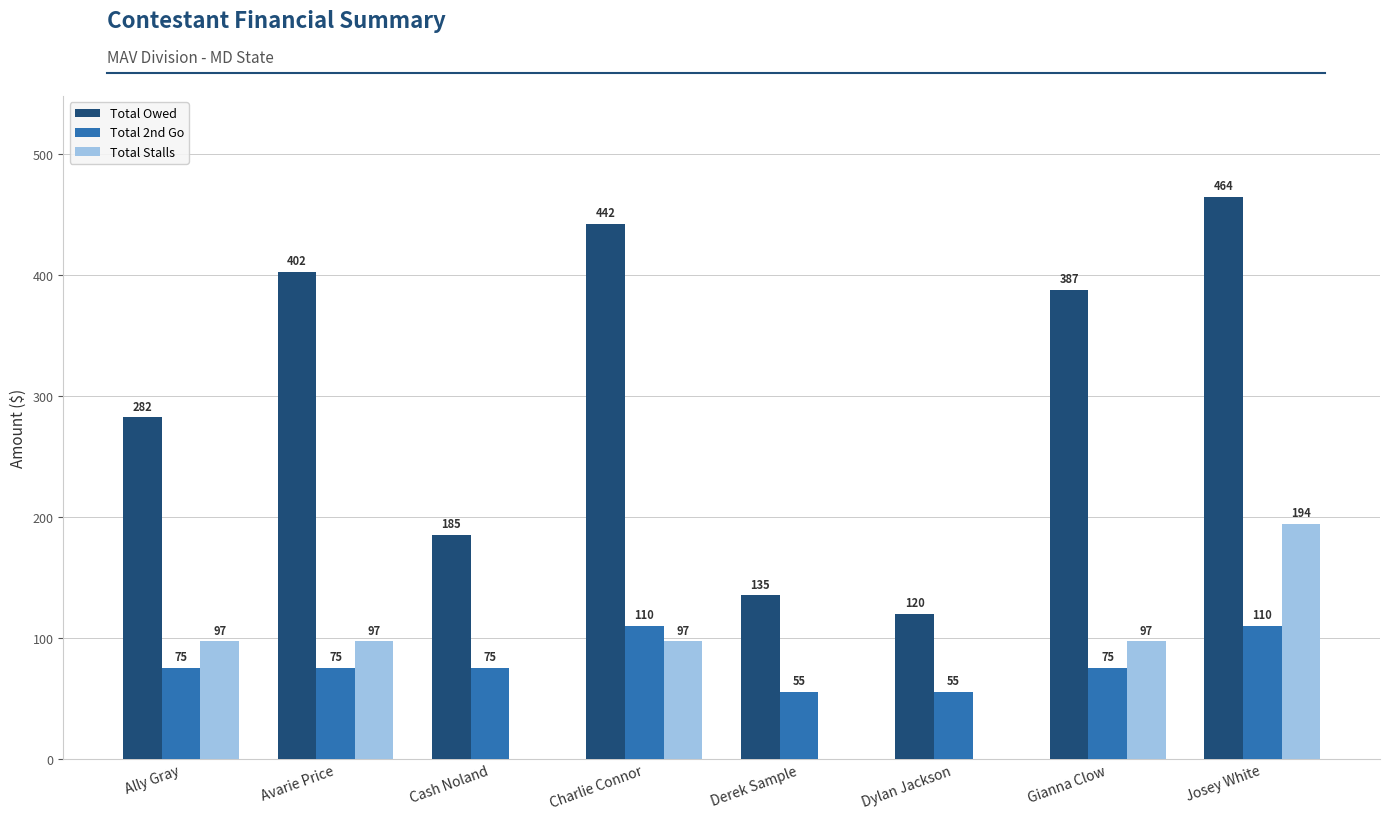

Count the number of categories in the chart.

8